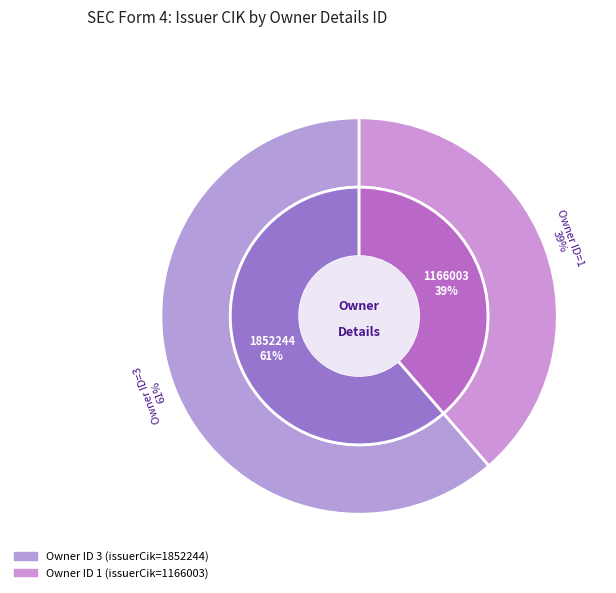

To the nearest percent, what percentage of the pie is rptOwnerDetailsId=1
issuerCik=1166003?

39%